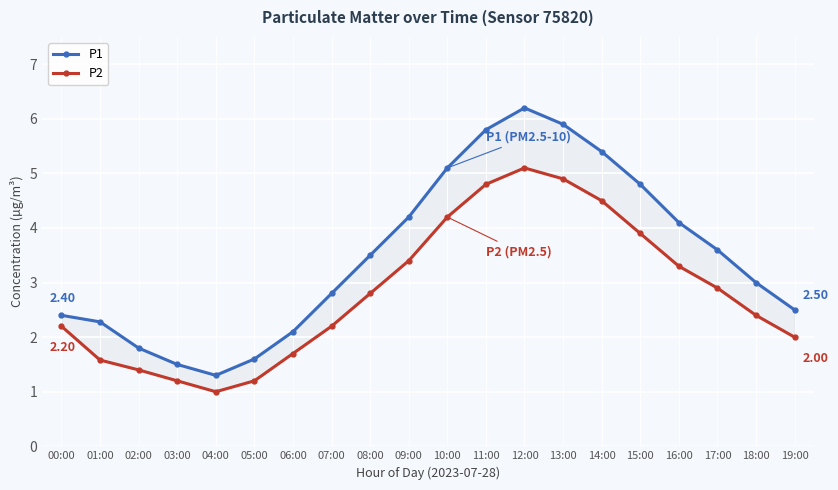

What is the difference between the second highest and second lowest values in the P1 series?

4.4